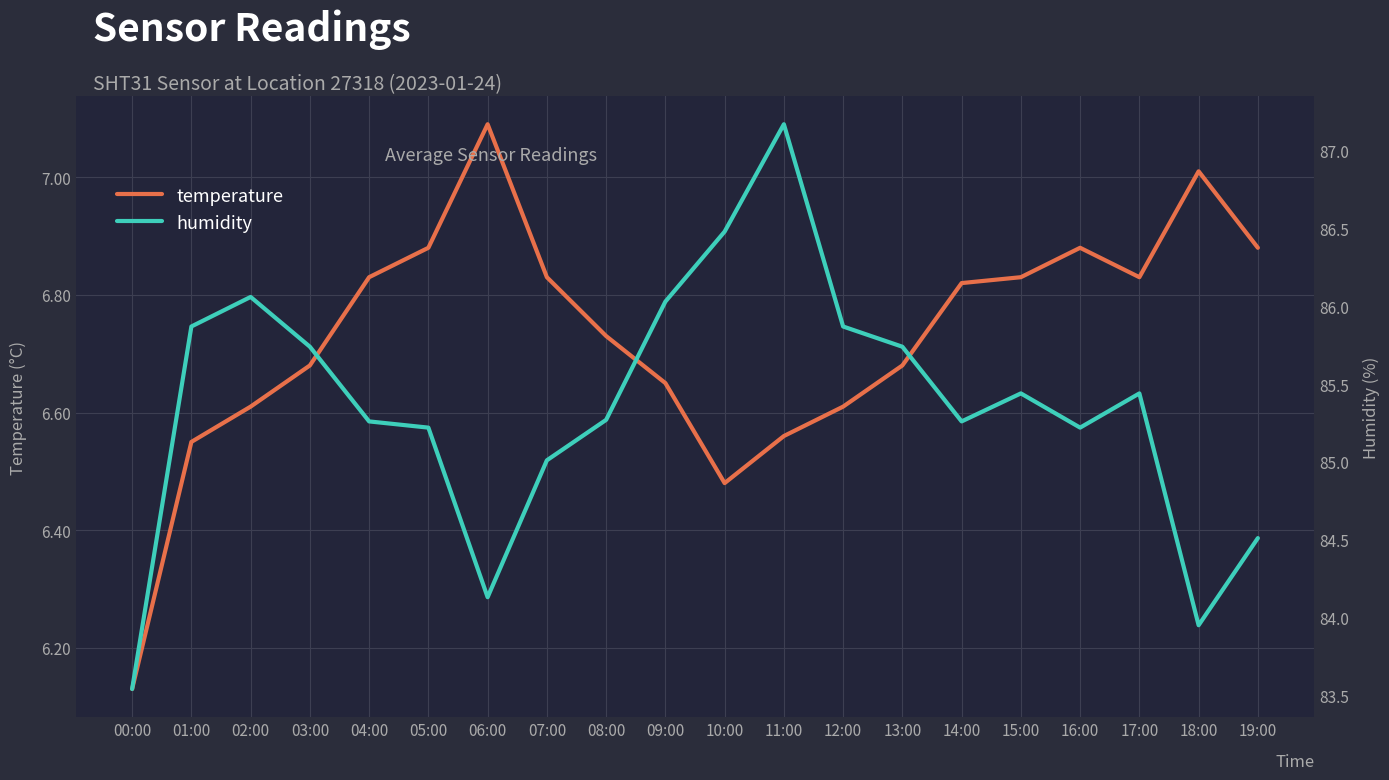

What are all the series names shown in the legend?

temperature, humidity